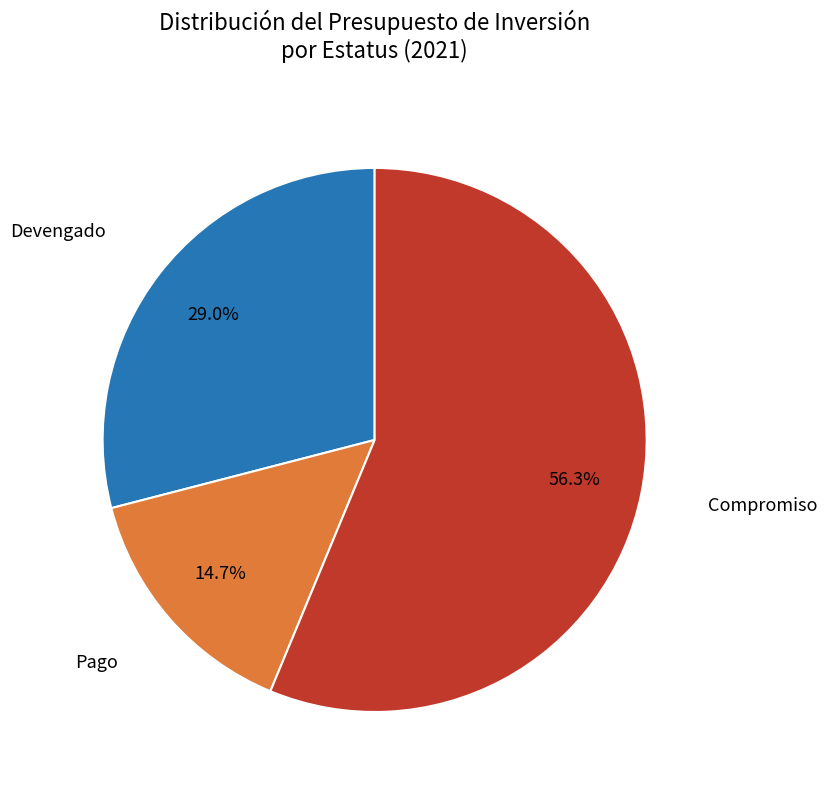

Is there a majority slice in this chart?

Yes